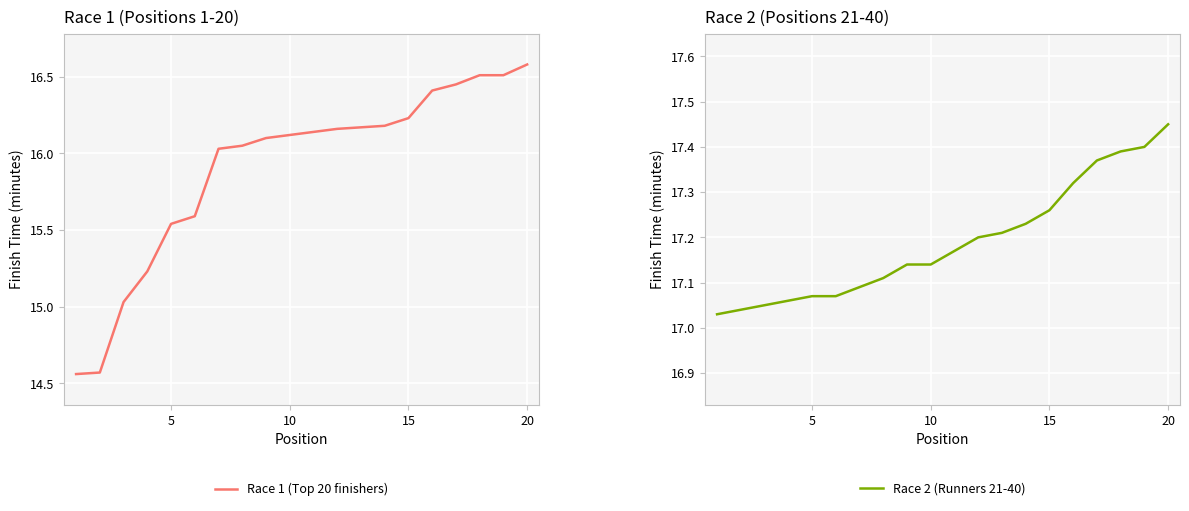

Which series has the largest total across all categories?

Race 2 (Runners 21-40)